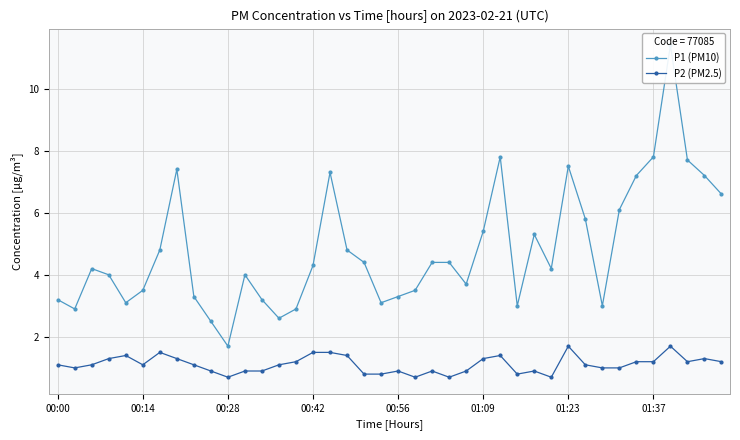

Does the chart have visible grid lines?

Yes